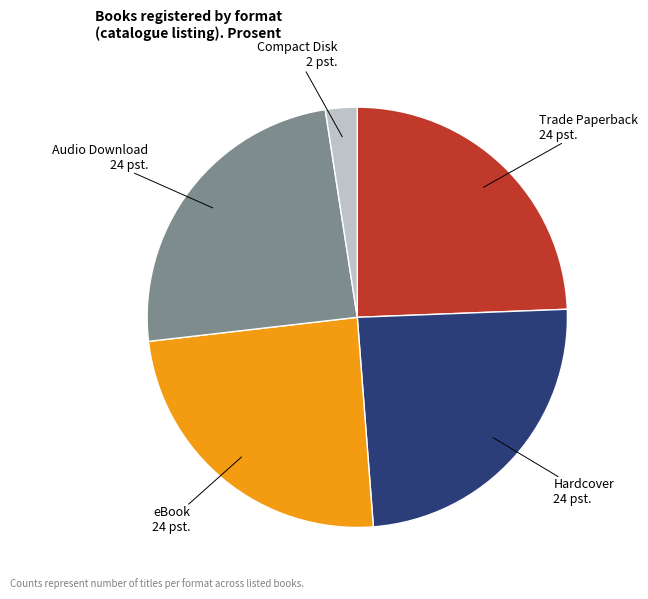

Count the number of slices in the pie.

5